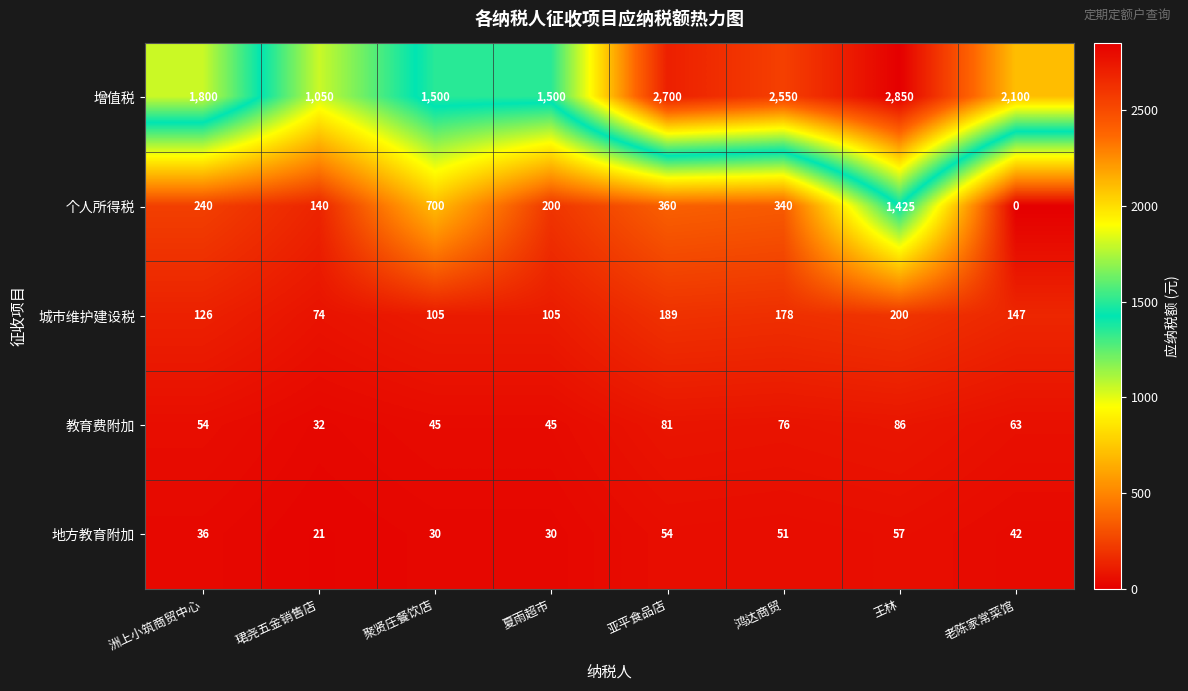

At how many categories does at least one series exceed 502?

8